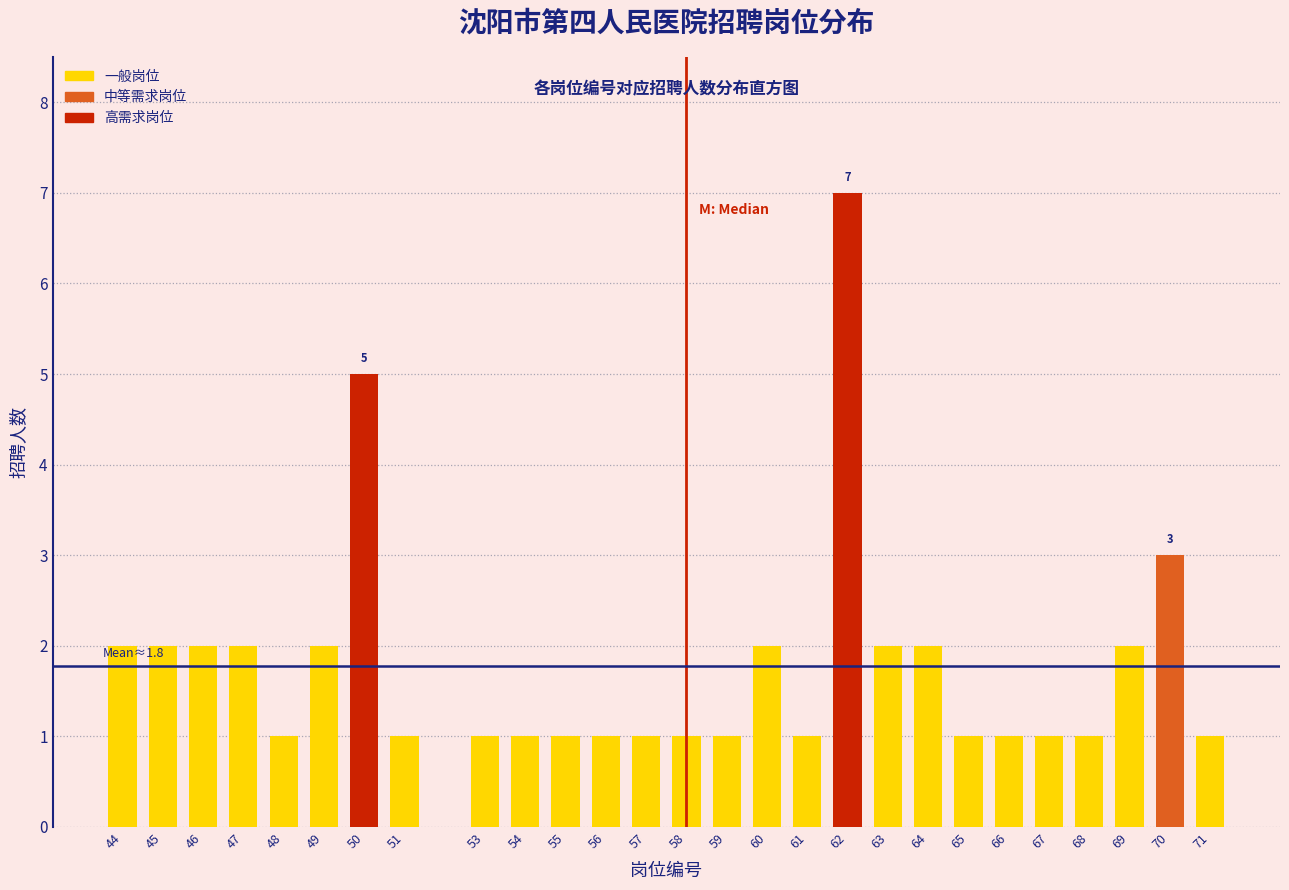

Reading left to right, list all the values displayed in this chart.

44=2	45=2	46=2	47=2	48=1	49=2	50=5	51=1	53=1	54=1	55=1	56=1	57=1	58=1	59=1	60=2	61=1	62=7	63=2	64=2	65=1	66=1	67=1	68=1	69=2	70=3	71=1